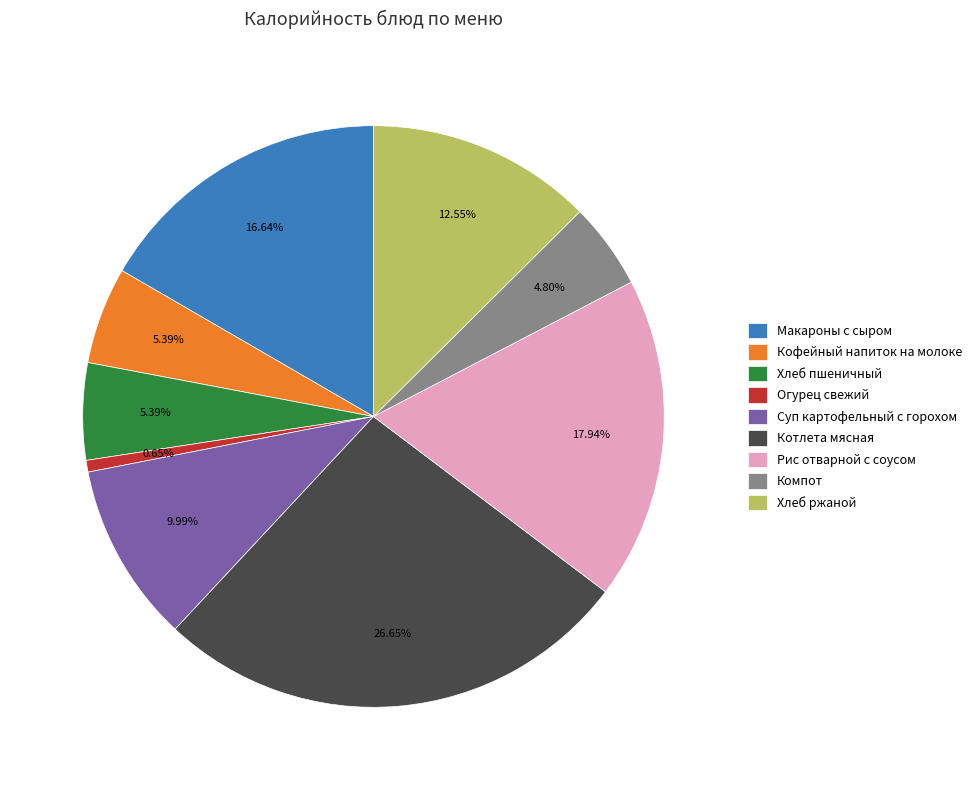

Is the sum of Хлеб ржаной and Компот greater than half?

No